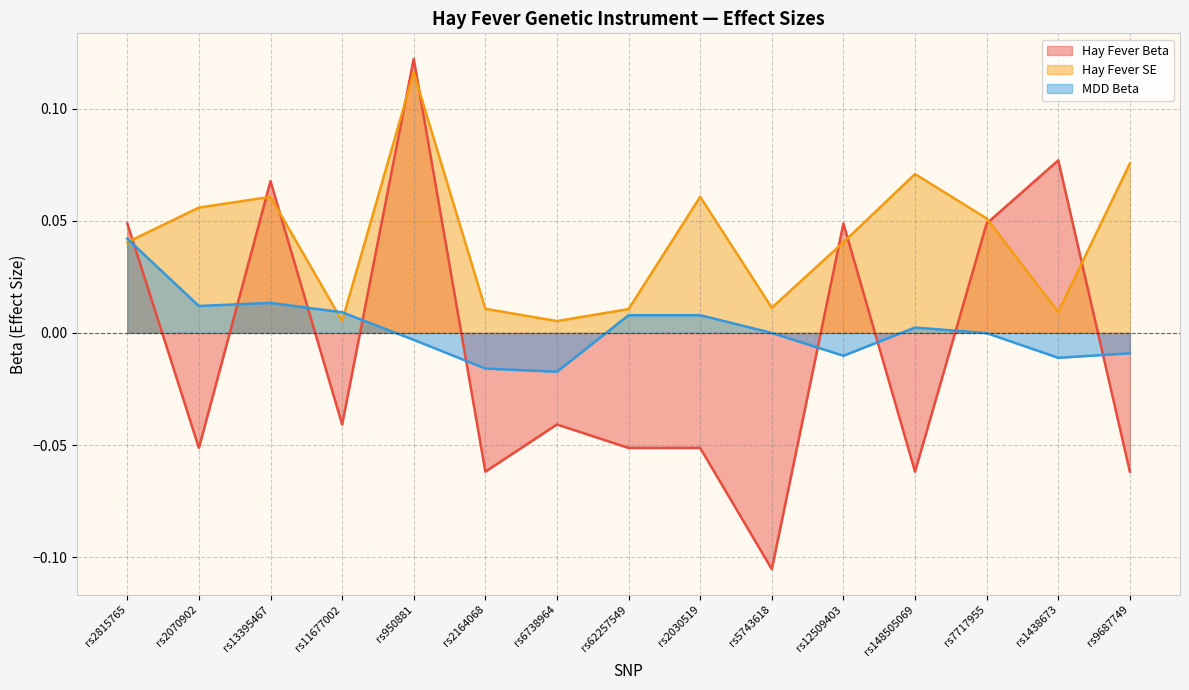

What is the sum of the Hay Fever SE values at rs950881 and rs2164068?

0.1